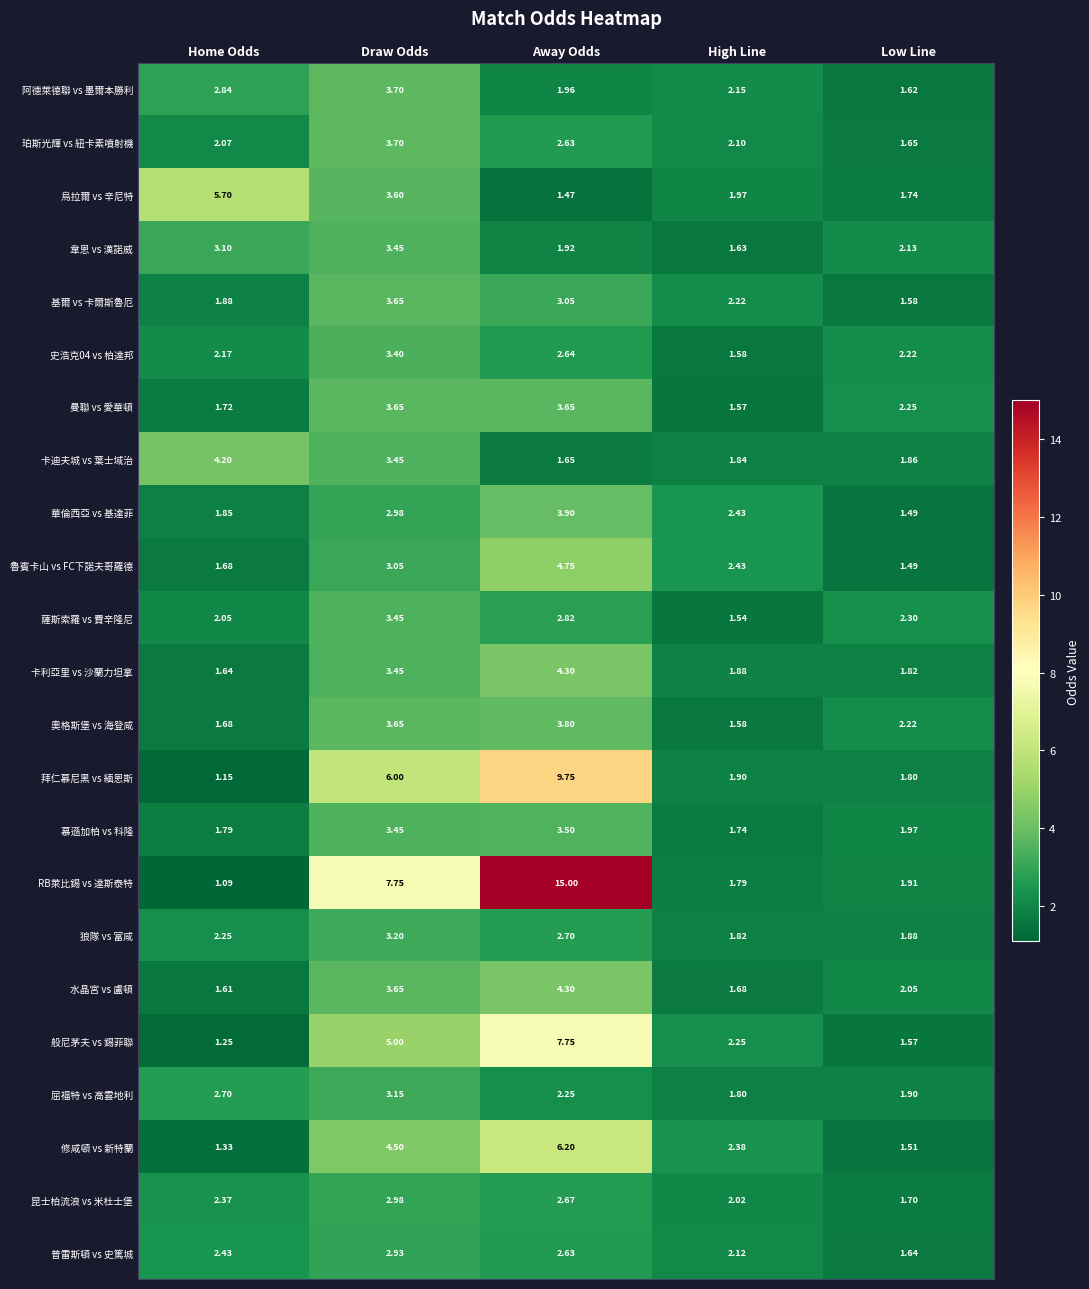

Which series has the largest range (max minus min)?

RB萊比錫 vs 達斯泰特